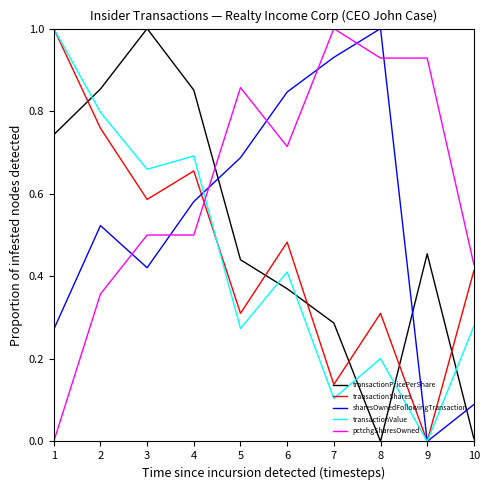

True or false: transactionPricePerShare and pctchgSharesOwned cross at least once.

True